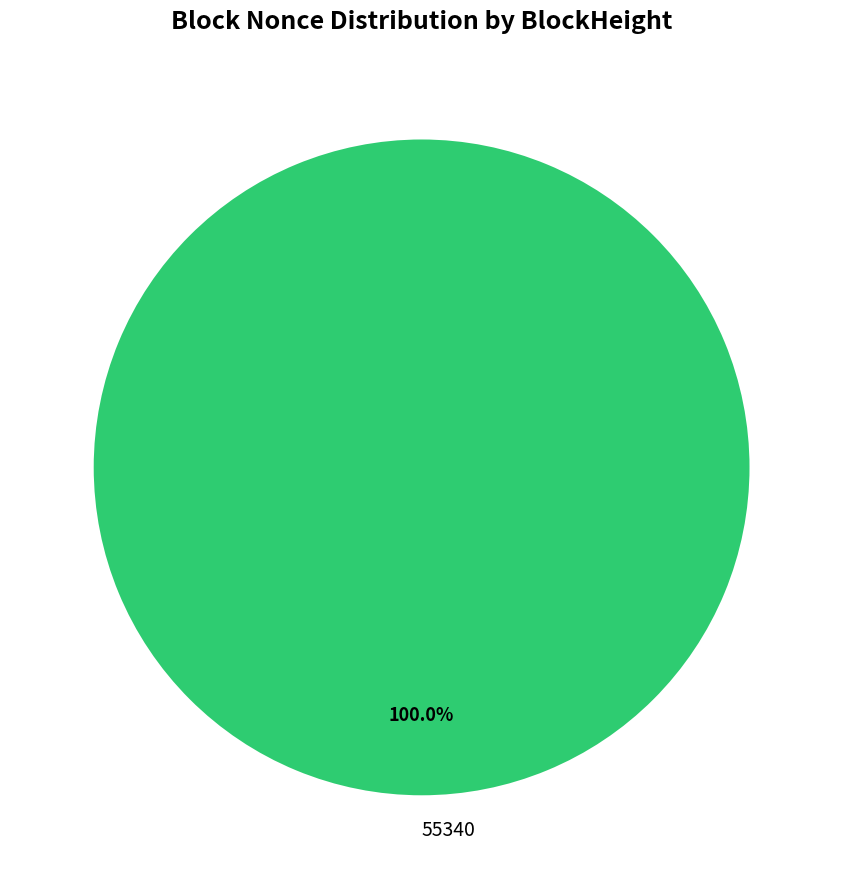

Does any single category account for the majority?

Yes